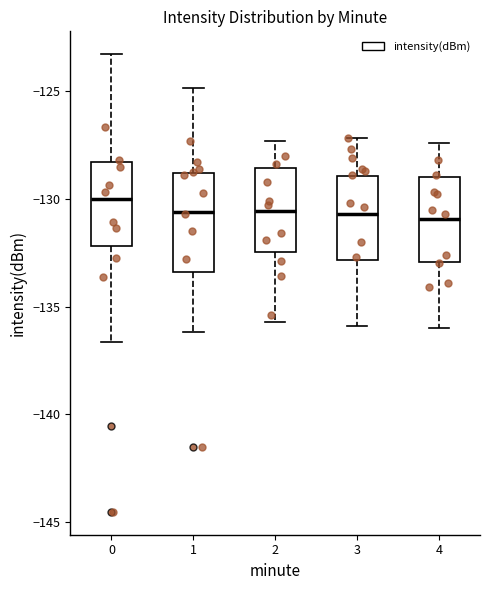

Reading left to right, read every box against the y-axis: the position of its median line, the range the box covers, and the ends of its whiskers. The values are not printed on the chart, so give them approximately, as read against the axis.

0: median -130.0, box -132.0 to -128.5, whiskers -136.5 to -123.5
1: median -130.5, box -133.5 to -129.0, whiskers -136.0 to -125.0
2: median -130.5, box -132.5 to -128.5, whiskers -135.5 to -127.5
3: median -130.5, box -133.0 to -129.0, whiskers -136.0 to -127.0
4: median -131.0, box -133.0 to -129.0, whiskers -136.0 to -127.5